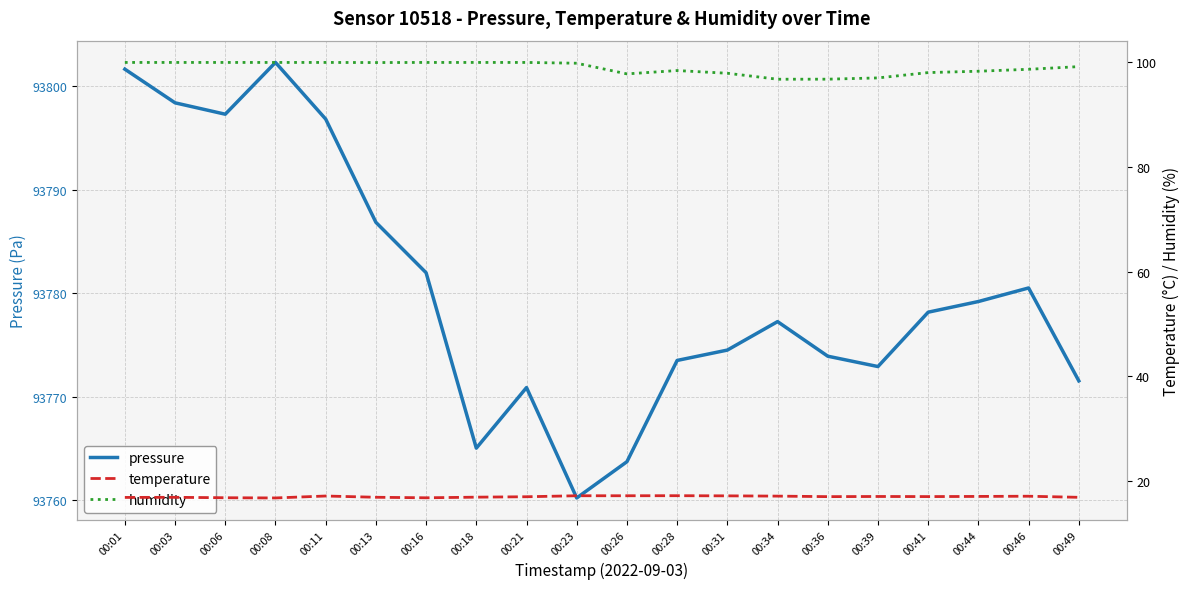

Reading left to right, transcribe all the data shown in this chart.

pressure: 93801.6	93798.4	93797.3	93802.3	93796.8	93786.8	93782.0	93765.0	93770.9	93760.2	93763.7	93773.5	93774.5	93777.2	93773.9	93772.9	93778.2	93779.2	93780.5	93771.5
temperature: 16.8	16.8	16.8	16.7	17.1	16.8	16.7	16.9	16.9	17.1	17.1	17.1	17.1	17.1	17.0	17.0	17.0	17.0	17.0	16.8
humidity: 100.0	100.0	100.0	100.0	100.0	100.0	100.0	100.0	100.0	99.8	97.8	98.5	97.9	96.8	96.8	97.0	98.1	98.3	98.7	99.2